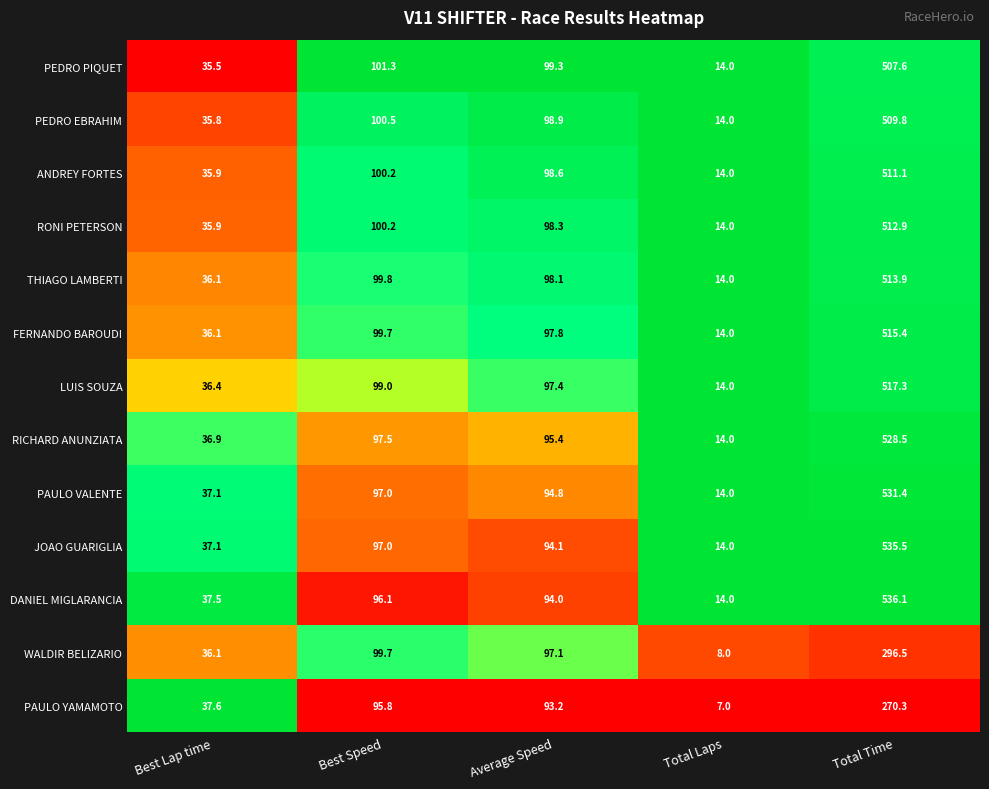

The value of WALDIR BELIZARIO at Total Laps is 8.0. True or false?

True